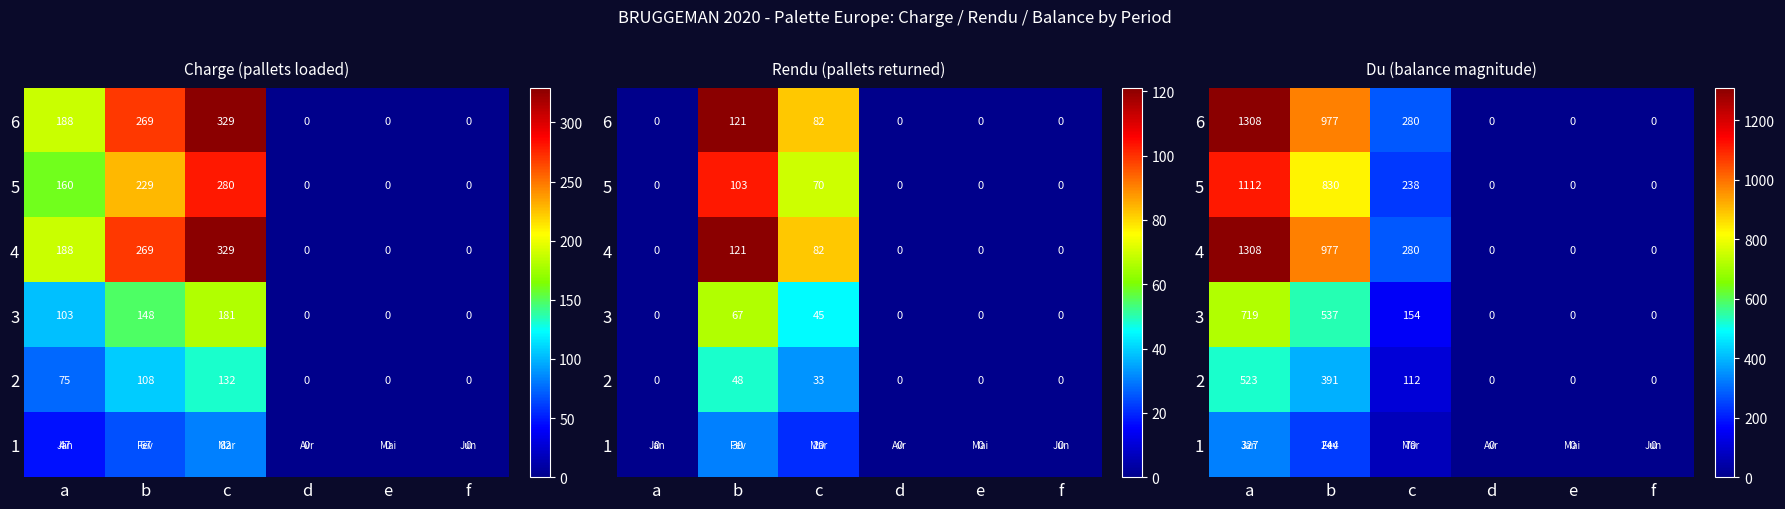

Is the value of 4 at d greater than the value of 3 at b?

No